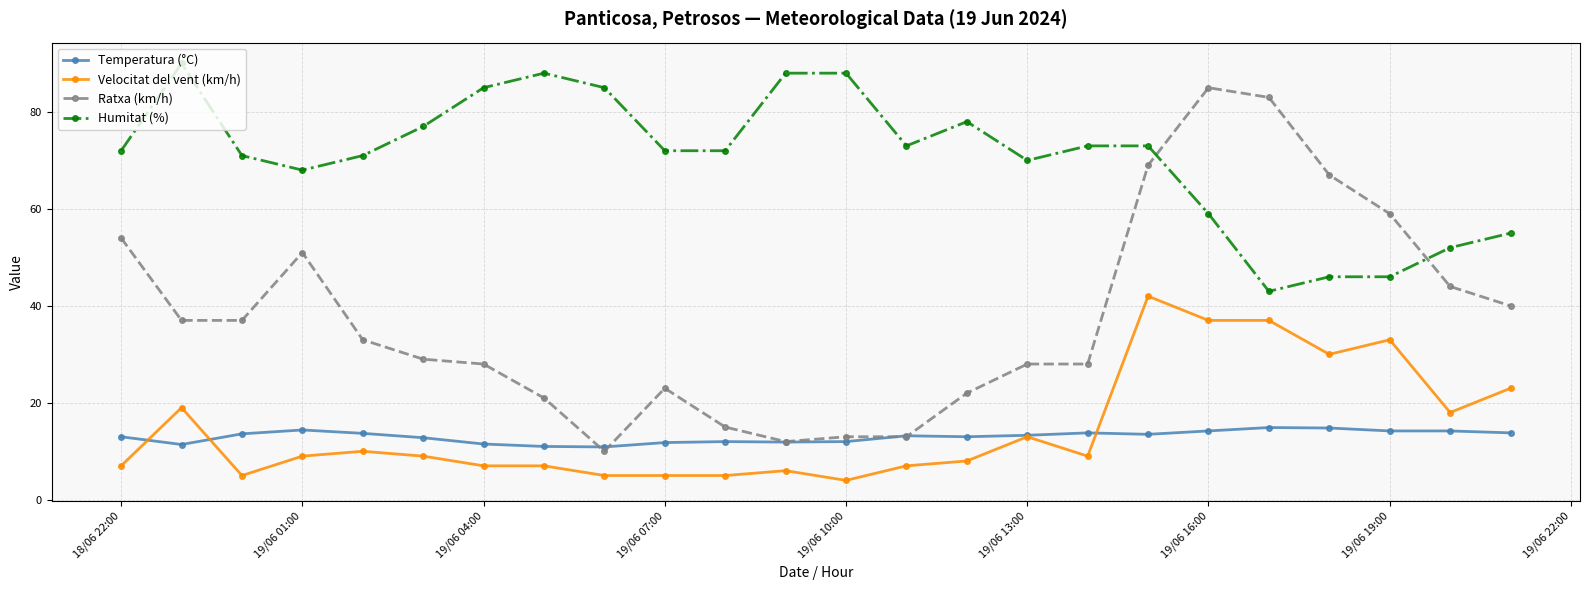

What is the highest value of the Ratxa (km/h) series?

85.0